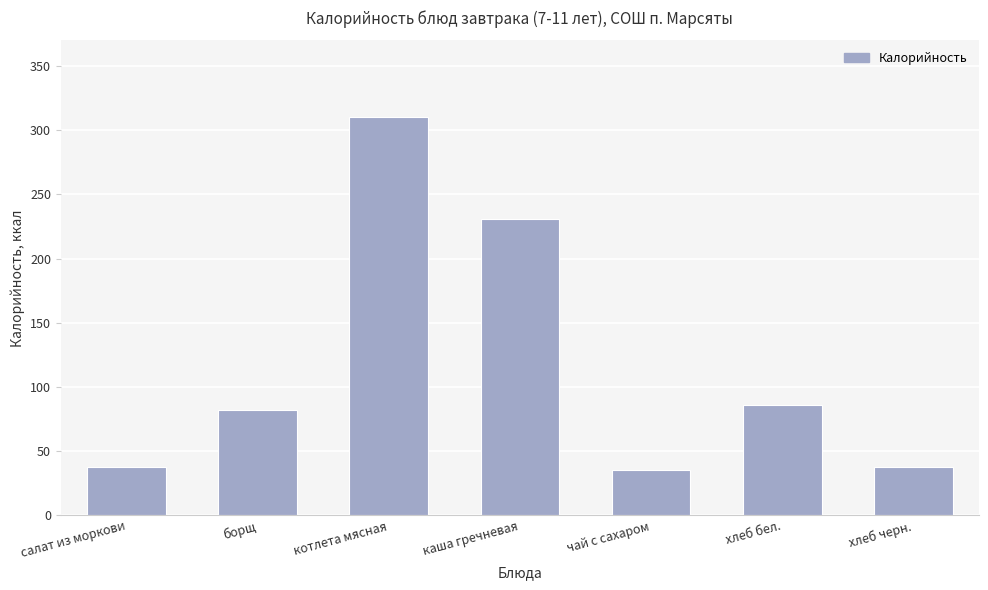

What position from the left is борщ?

2